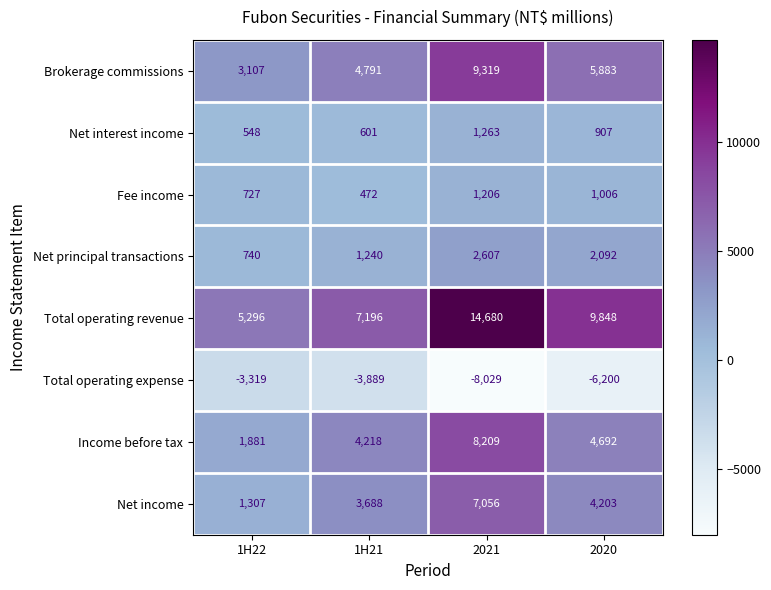

What is the greatest value displayed?

14680